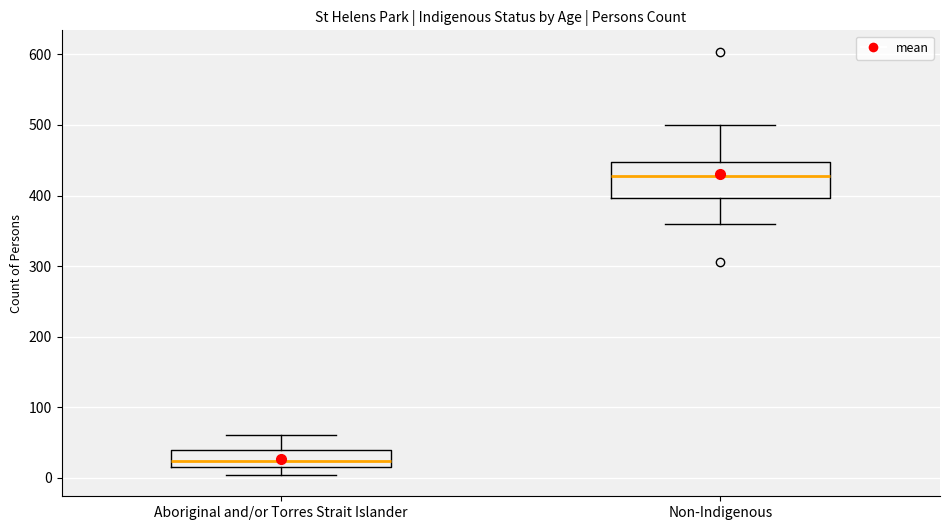

Reading left to right, read every box against the y-axis: the position of its median line, the range the box covers, and the ends of its whiskers. The values are not printed on the chart, so give them approximately, as read against the axis.

Aboriginal and/or Torres Strait Islander: median 20 (just above the box's lower edge), box 20 to 40, whiskers 0 to 60
Non-Indigenous: median 430, box 400 to 450, whiskers 360 to 500